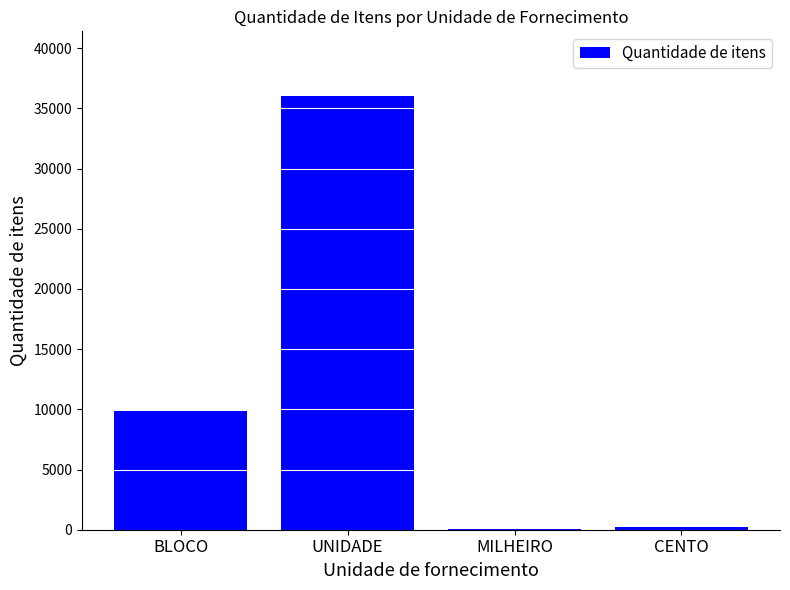

At which category does the chart reach its peak across all series?

UNIDADE